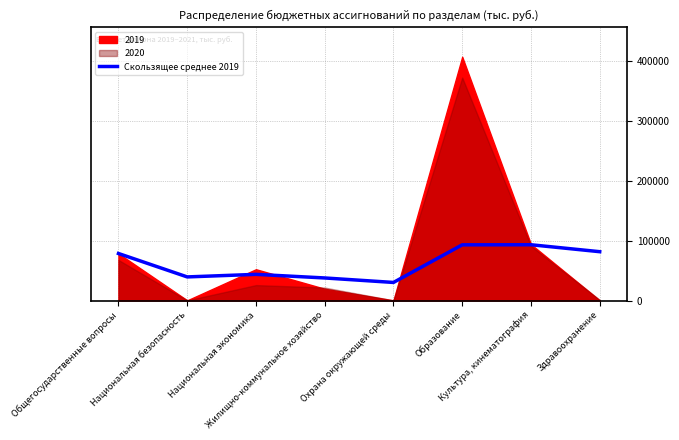

What is the lowest value of the Скользящее среднее 2019 series?

30210.0